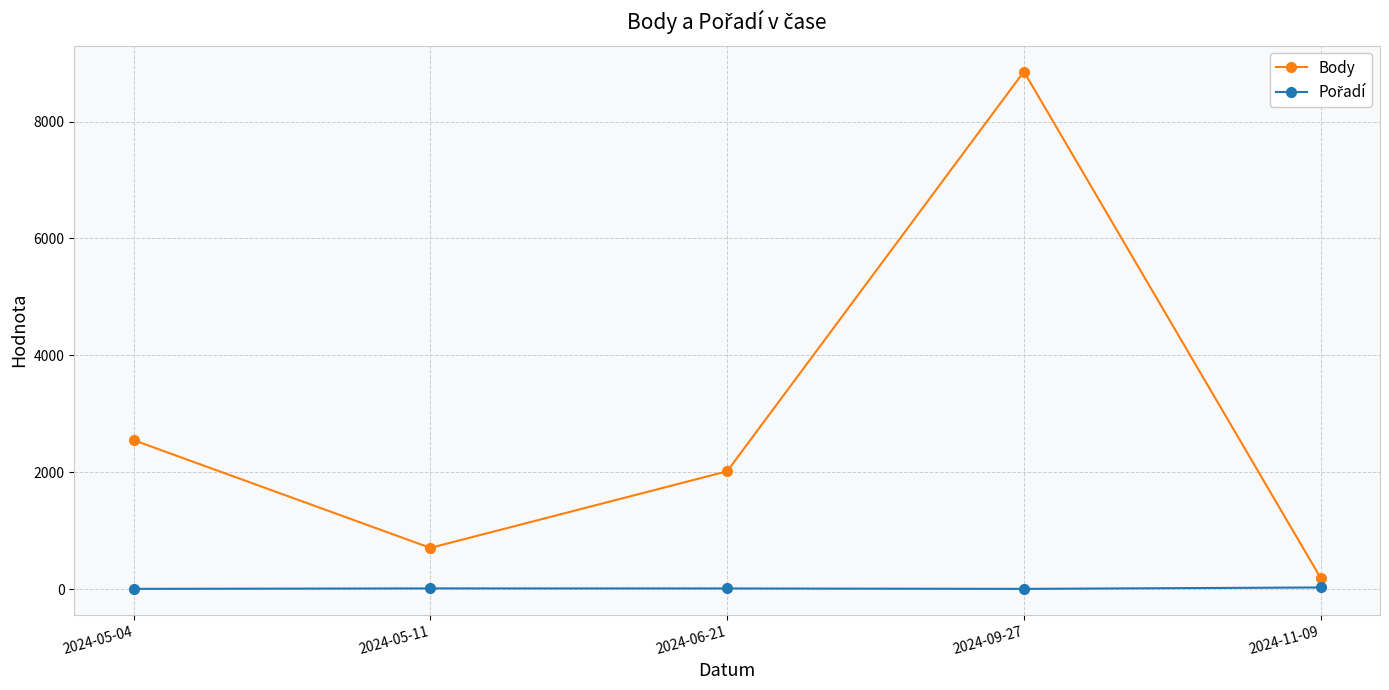

At which category does the chart reach its peak across all series?

2024-09-27